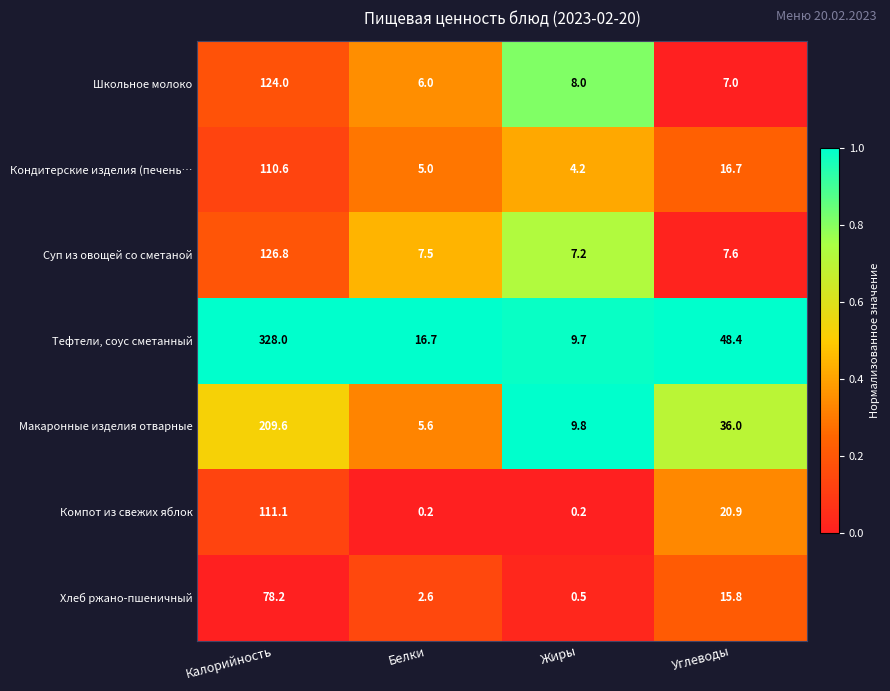

What is the spread (max minus min) of values at Углеводы?

41.4